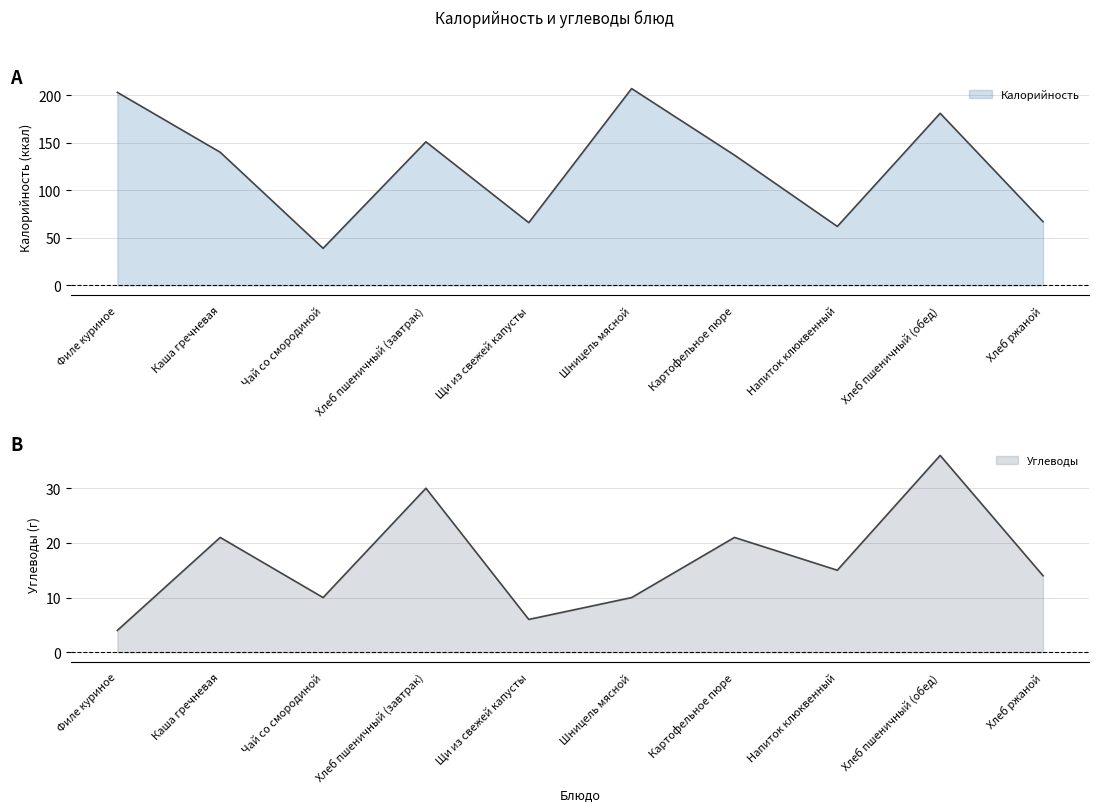

Which series changed the most between Хлеб пшеничный (завтрак) and Напиток клюквенный?

Калорийность